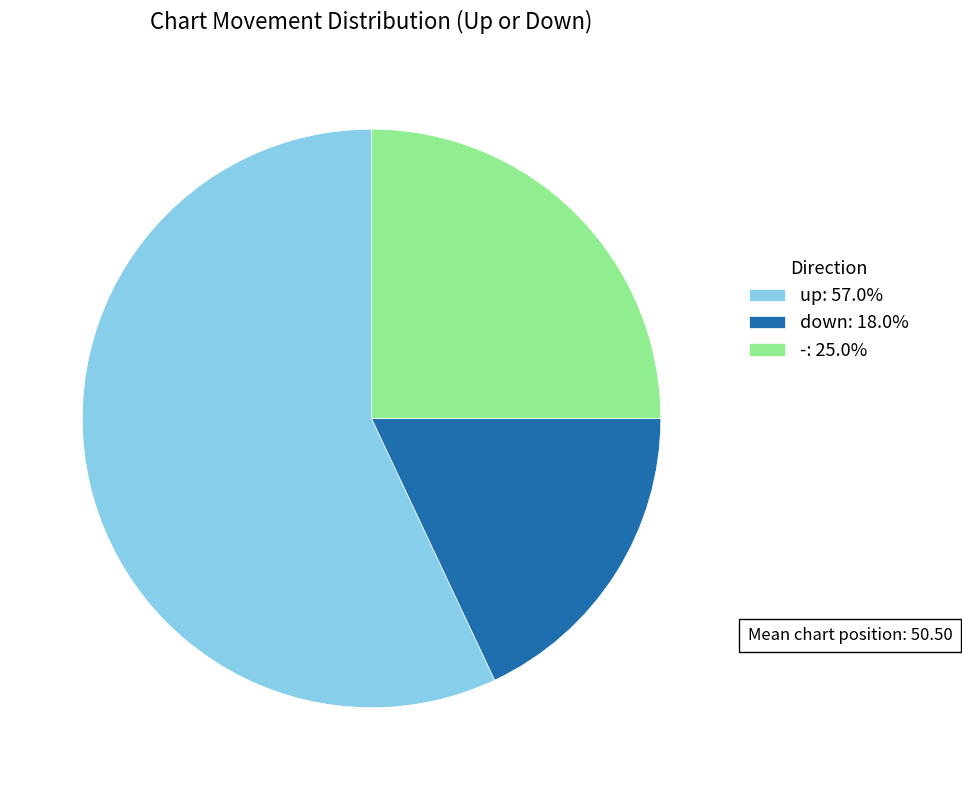

Is - the majority of the pie?

No